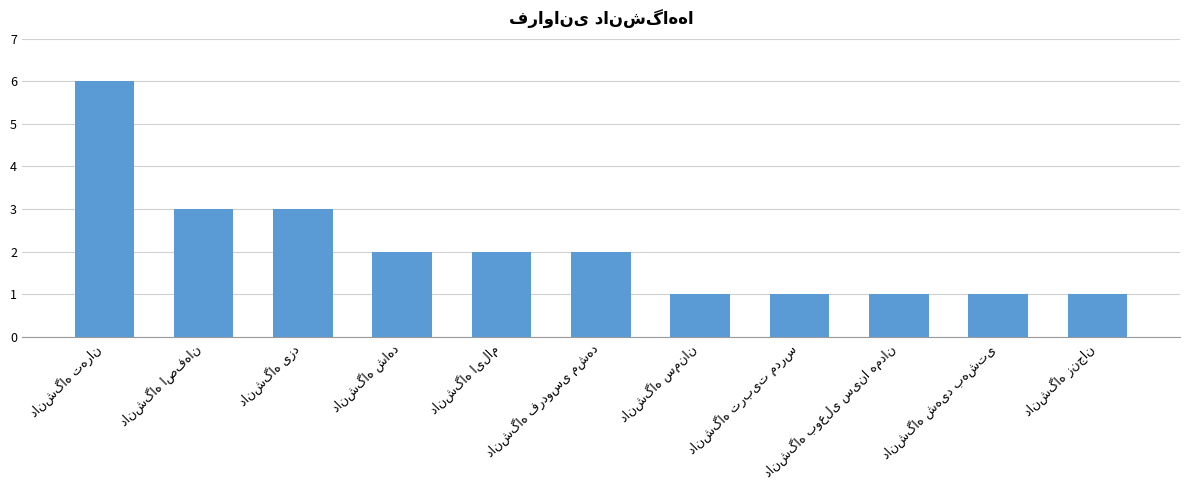

What is the value of the 4th bar from the left?

2